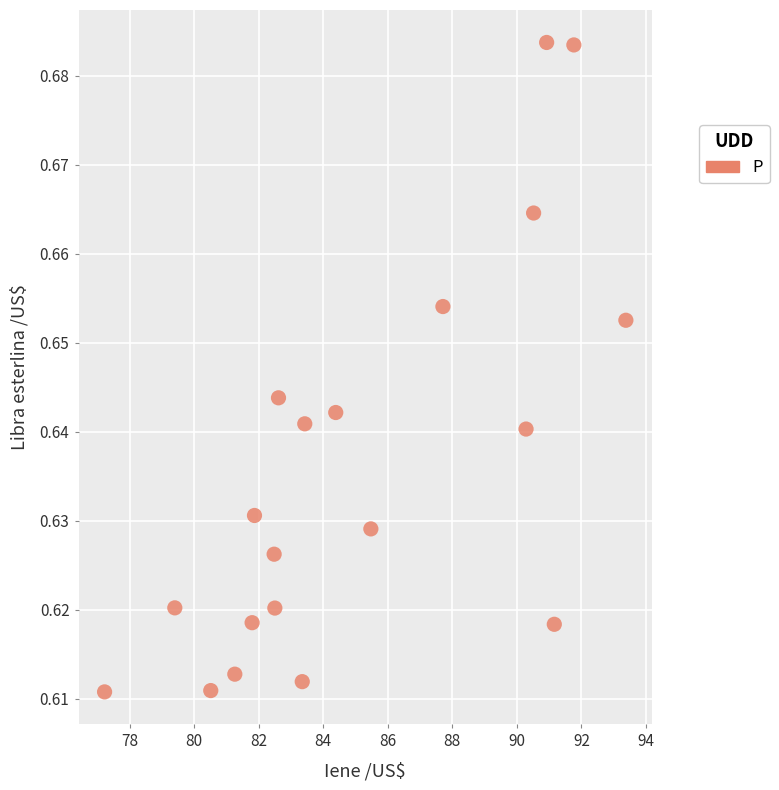

What is the range of X values (max minus min)?

16.2